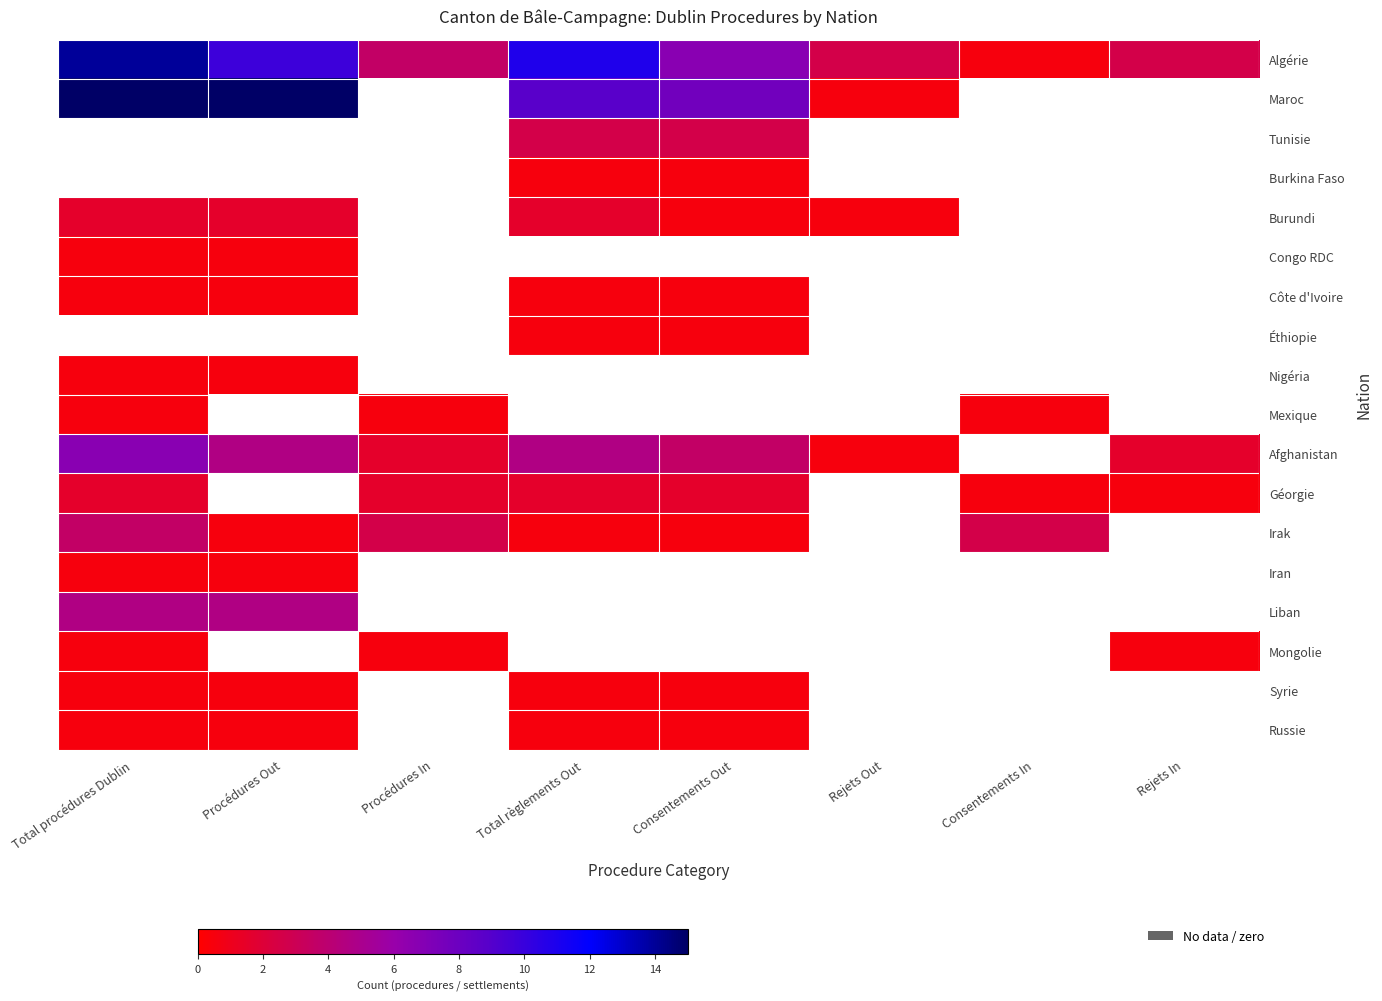

List the series in order of their peak value, lowest first.

Burkina Faso, Congo RDC, Côte d'Ivoire, Éthiopie, Nigéria, Mexique, Iran, Mongolie, Syrie, Russie, Burundi, Géorgie, Tunisie, Irak, Liban, Afghanistan, Algérie, Maroc